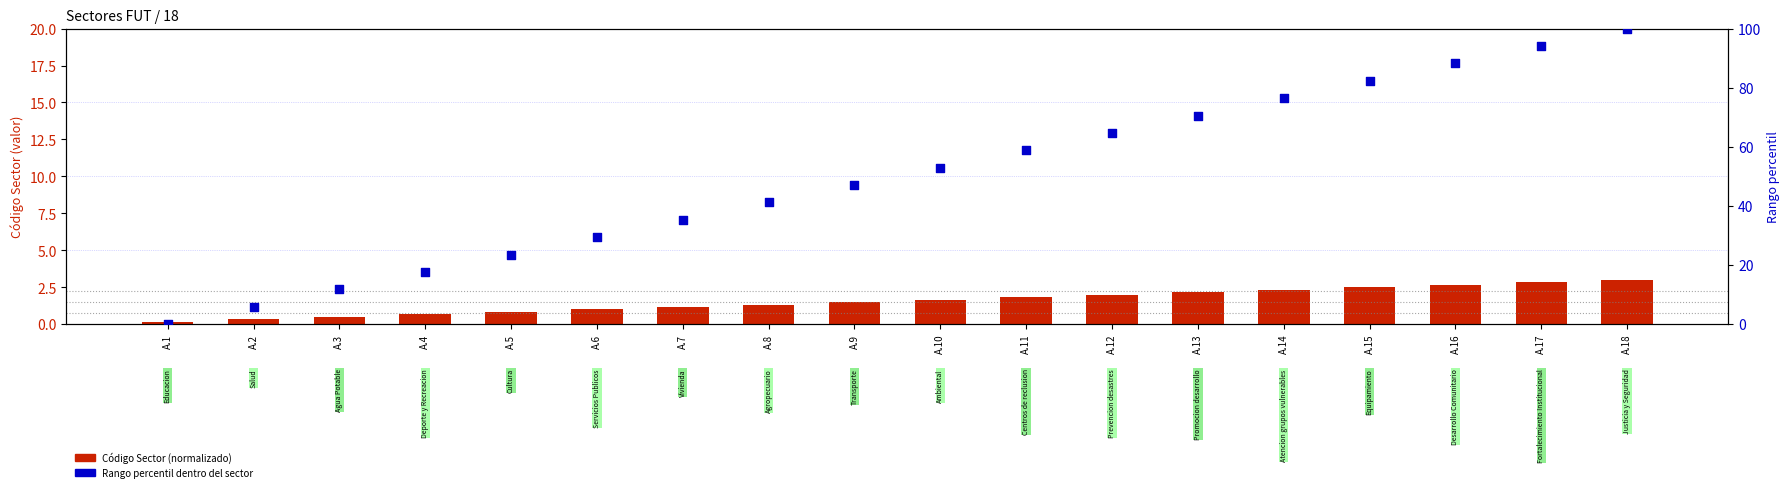

At which category is the sum across all series the highest?

A.18